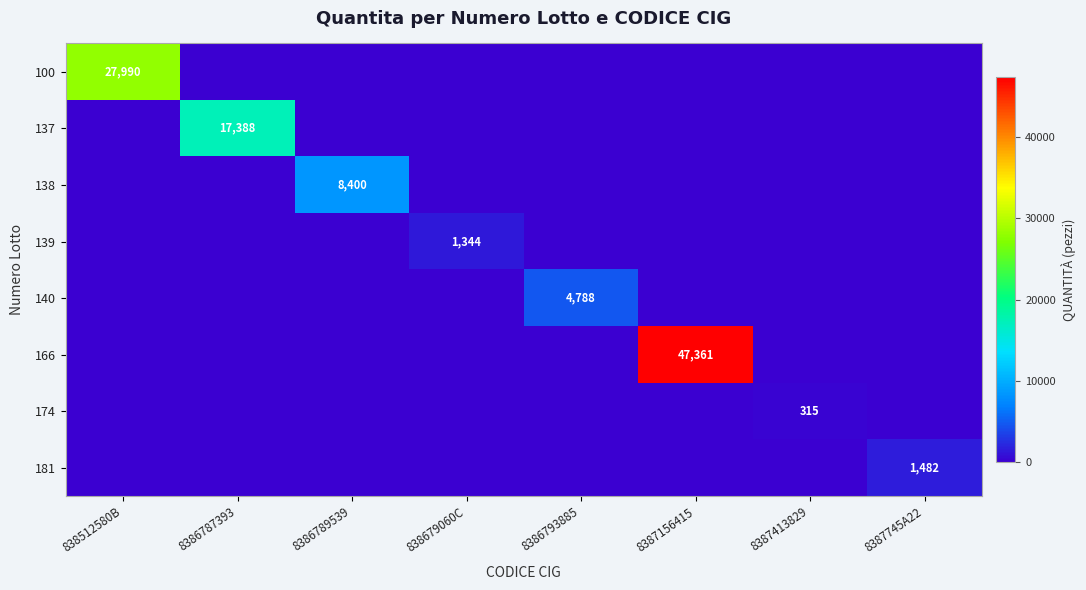

Is it true that 140 equals 1161 at 8386793885?

False